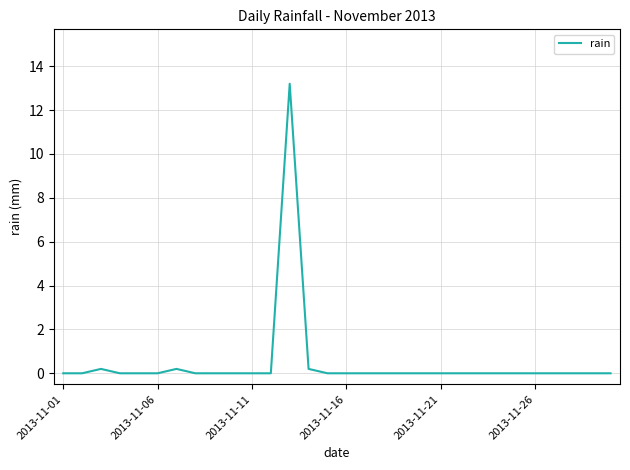

What is the difference between the maximum and minimum values?

13.2